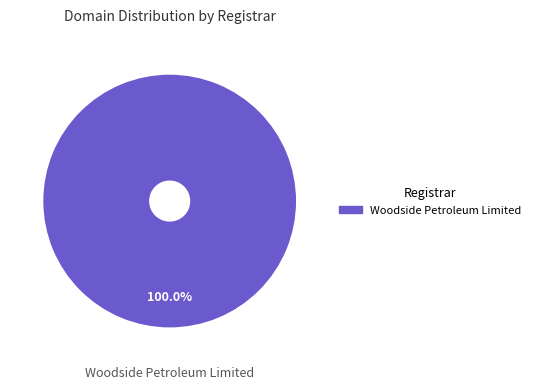

Is there a majority slice in this chart?

Yes